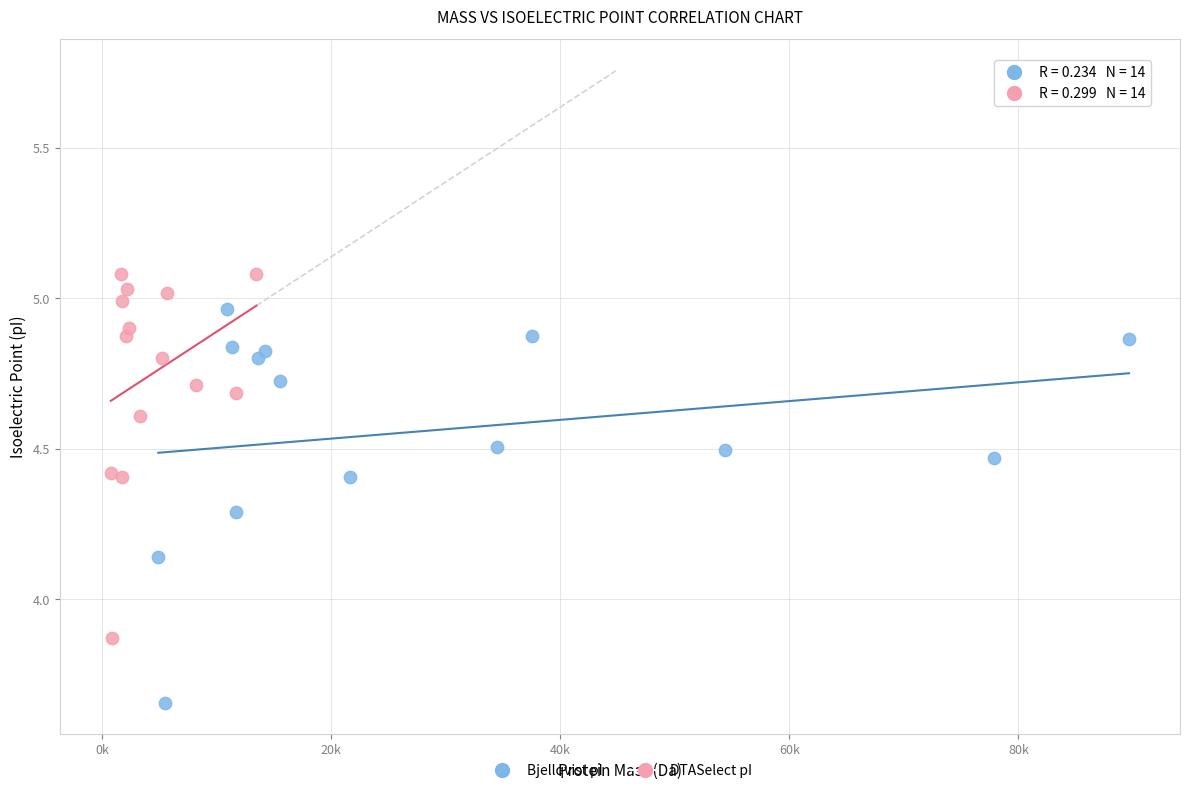

Which series reaches the minimum Y coordinate?

Bjellqvist pI